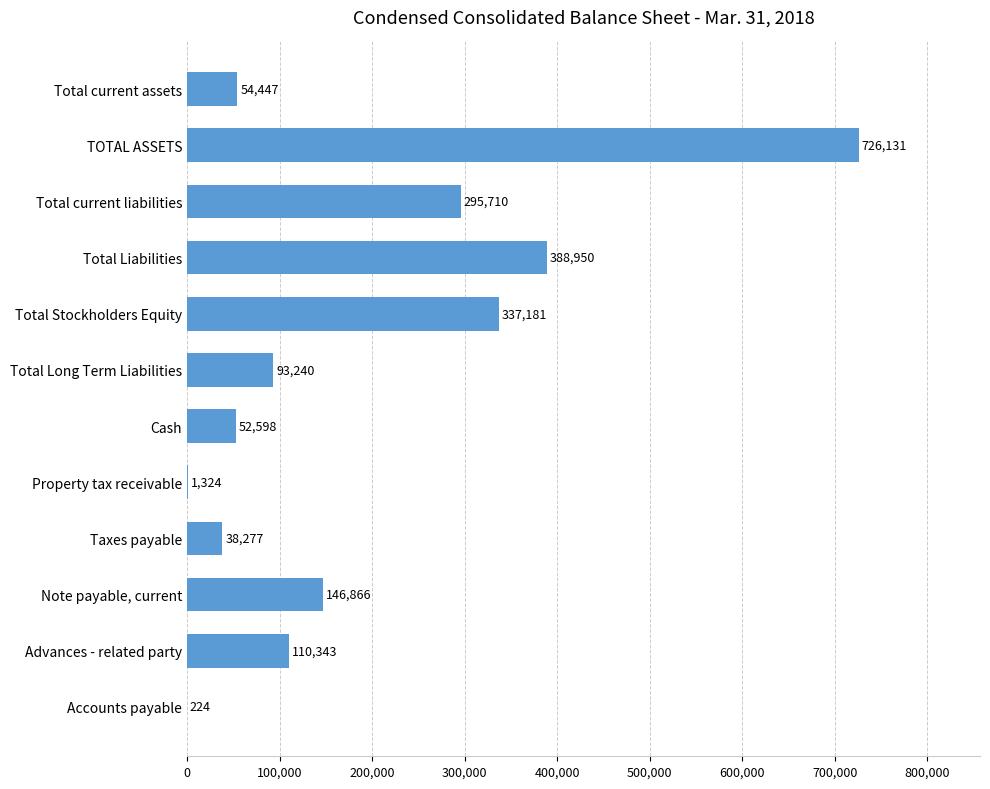

What is the sum of the values at Property tax receivable and Total Stockholders Equity?

338505